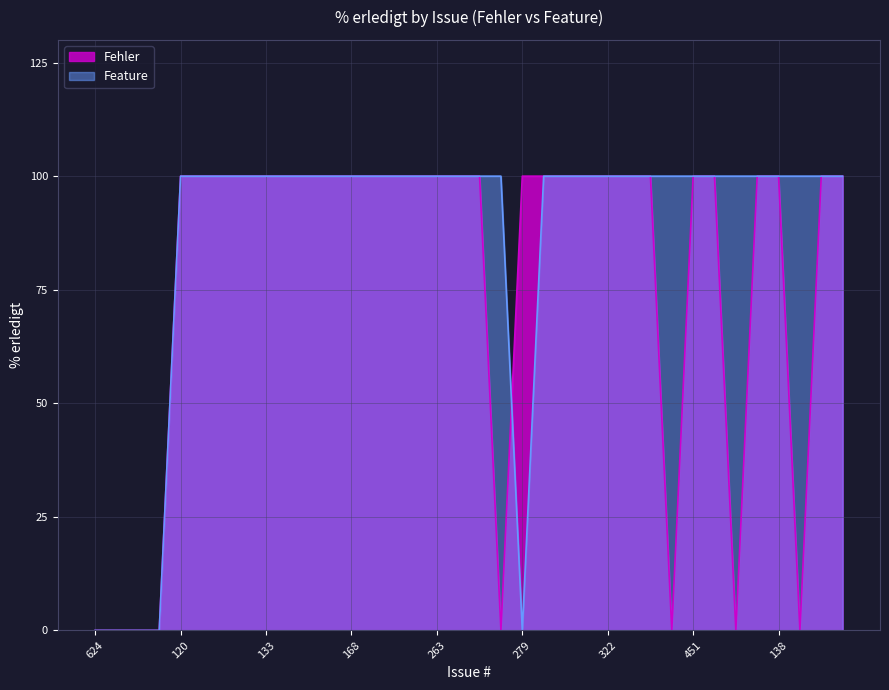

Reading left to right, transcribe all the data shown in this chart.

Fehler: 0	0	0	0	100	100	100	100	100	100	100	100	100	100	100	100	100	100	100	0	100	100	100	100	100	100	100	0	100	100	0	100	100	0	100	100
Feature: 0	0	0	0	100	100	100	100	100	100	100	100	100	100	100	100	100	100	100	100	0	100	100	100	100	100	100	100	100	100	100	100	100	100	100	100